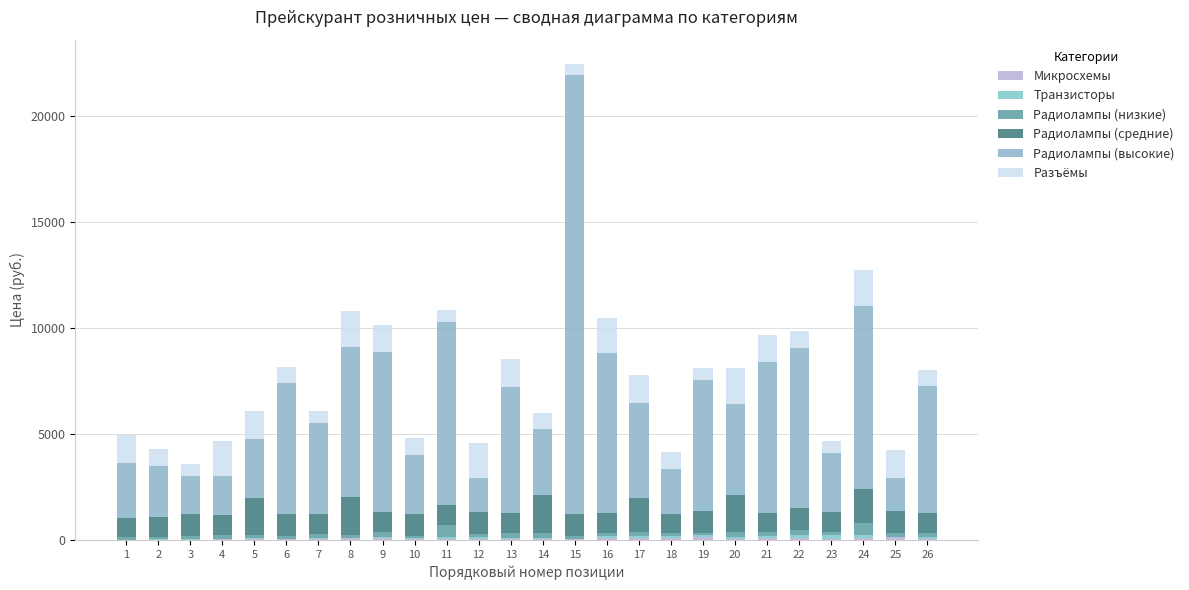

Are the bars horizontal?

No